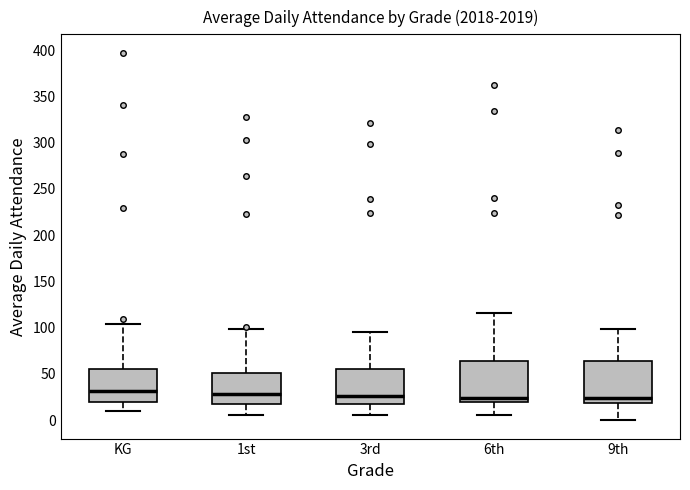

Reading left to right, read every box against the y-axis: the position of its median line, the range the box covers, and the ends of its whiskers. The values are not printed on the chart, so give them approximately, as read against the axis.

KG: median 30, box 20 to 55, whiskers 10 to 105
1st: median 30, box 20 to 50, whiskers 5 to 100
3rd: median 25, box 15 to 55, whiskers 5 to 95
6th: median 25, box 20 to 65, whiskers 5 to 115
9th: median 25, box 20 to 65, whiskers 0 to 100